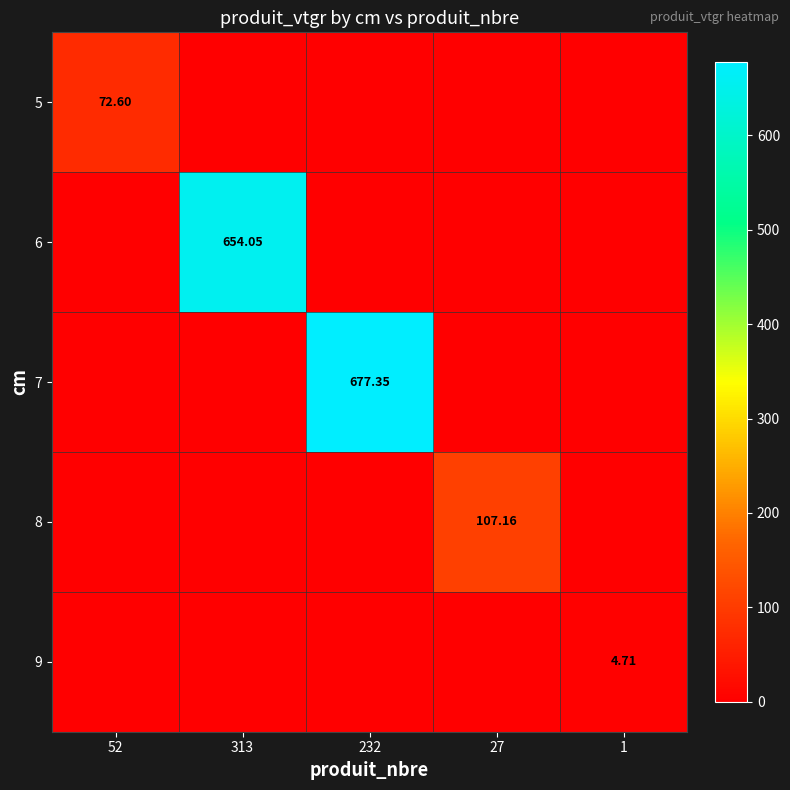

Is the value of 9 at 27 greater than the value of 8 at 1?

No